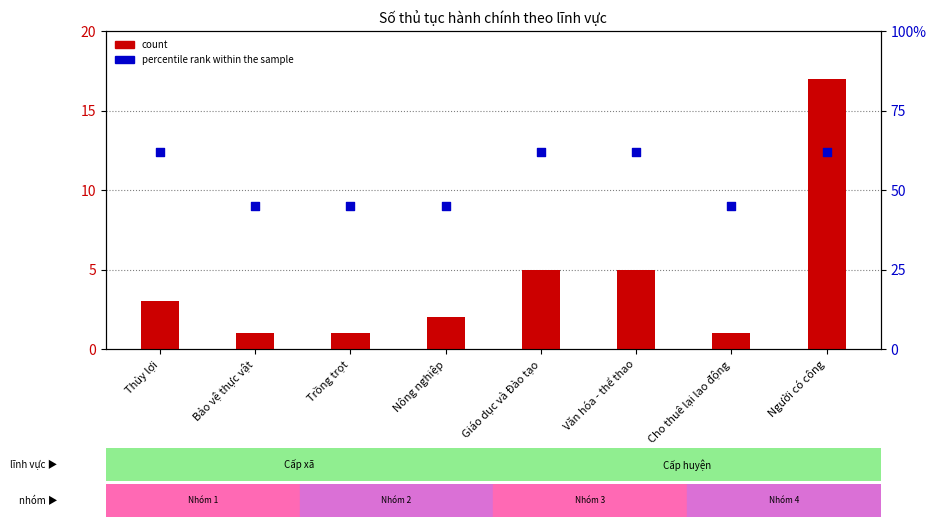

Is the value of count at Người có công greater than the value of percentile rank within the sample at Người có công?

No